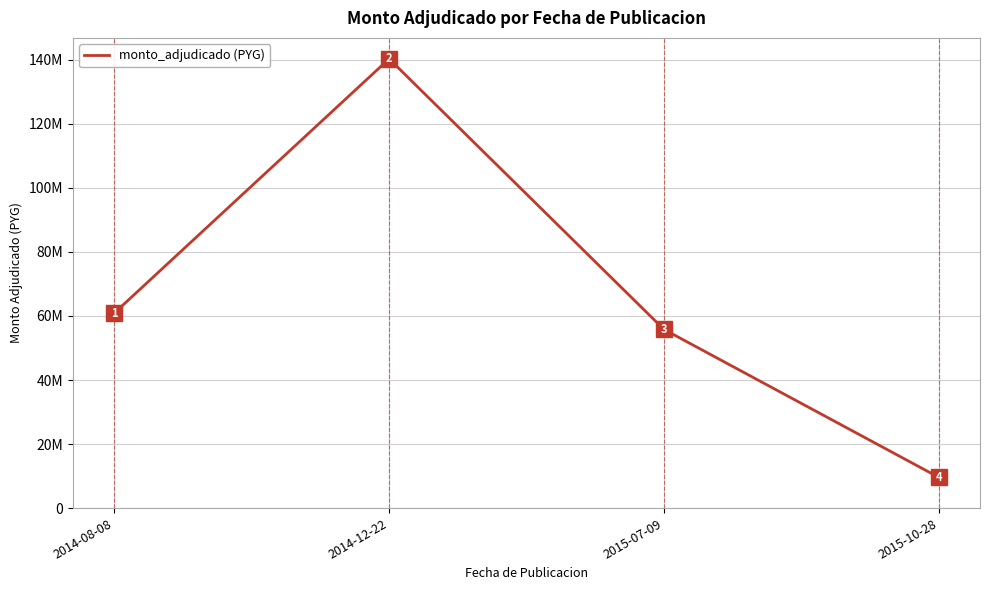

Reading right to left, list all the values displayed in this chart.

2015-10-28=9601200	2015-07-09=55800000	2014-12-22=140308000	2014-08-08=60900005